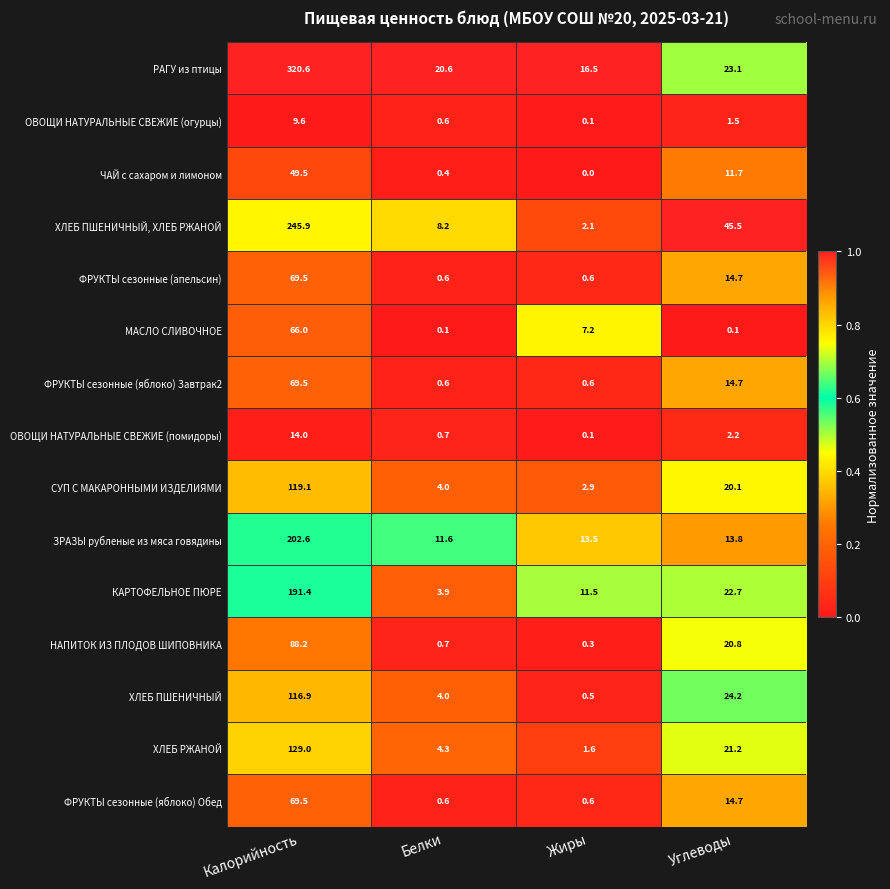

What is the difference between the highest and lowest values at Углеводы?

45.4